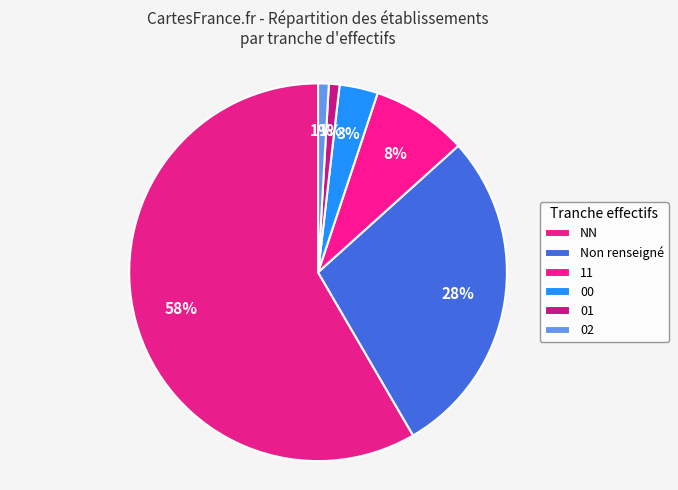

How many segments does this pie chart have?

6